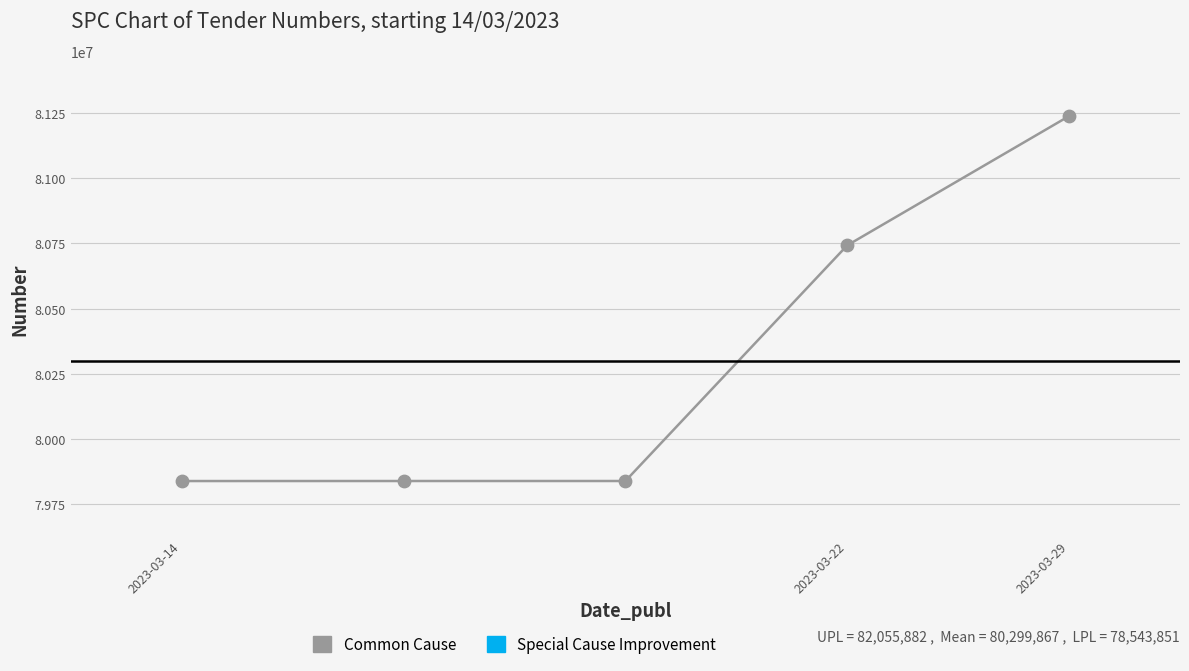

What Y value in the scatter plot is closest to 80538840?

80742795